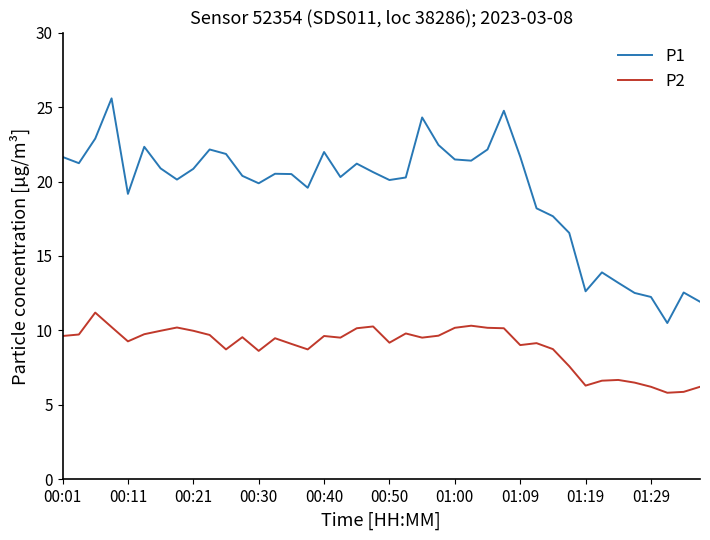

List the series in order of their peak value, lowest first.

P2, P1